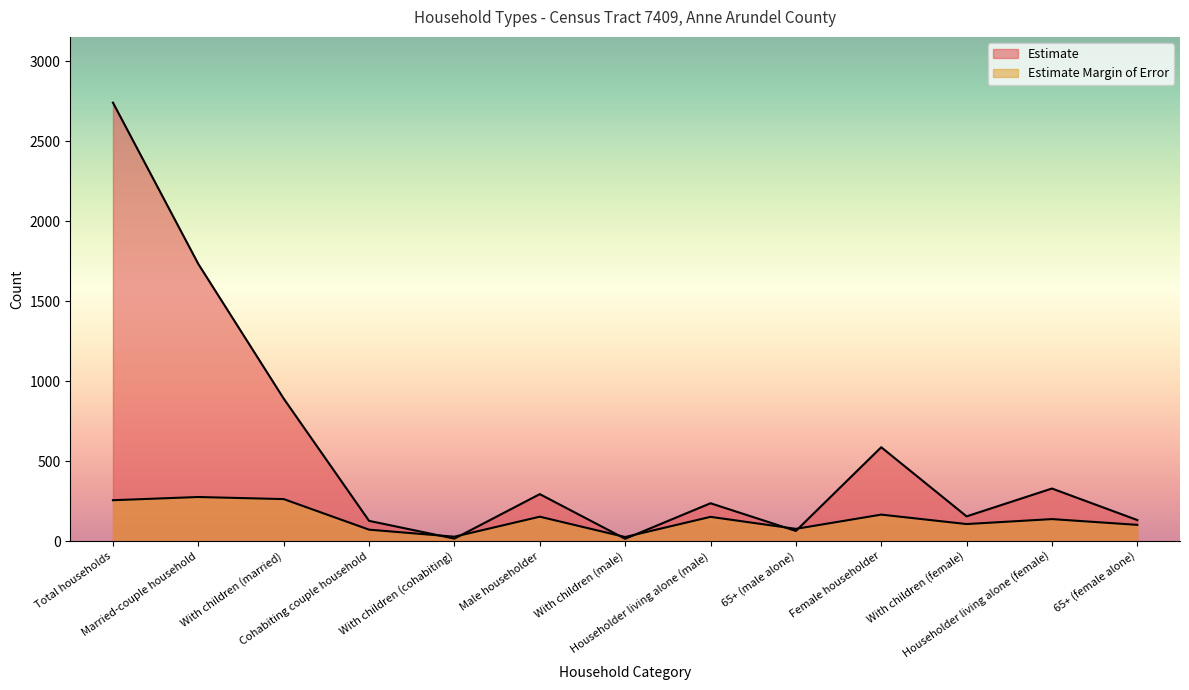

What is the total value across all series at With children (female)?

262